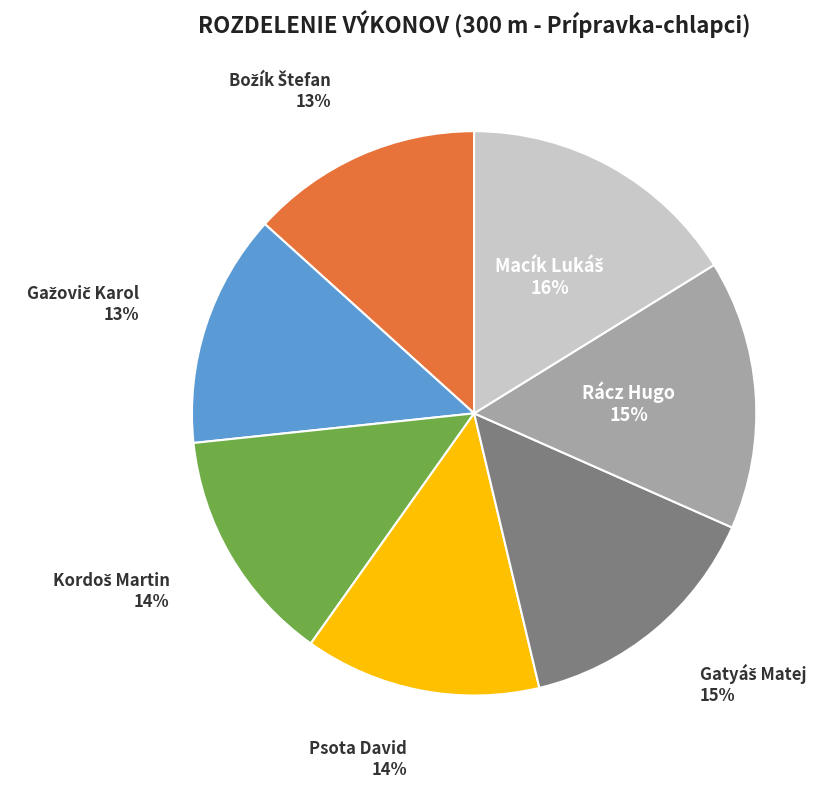

To the nearest percent, what is the difference between the largest and smallest slice percentages?

3%